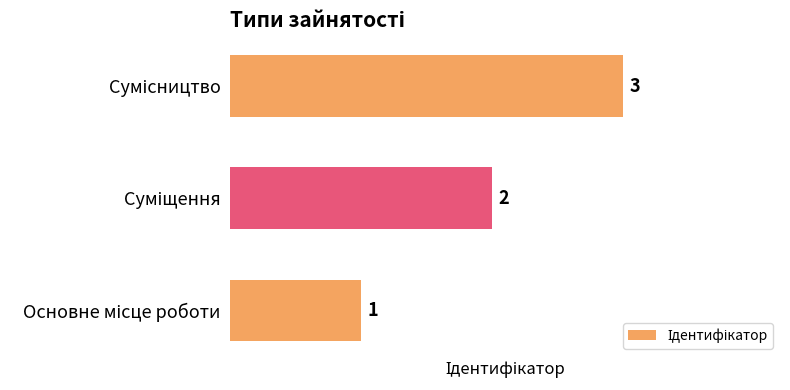

What is the difference between the maximum and second lowest values?

1